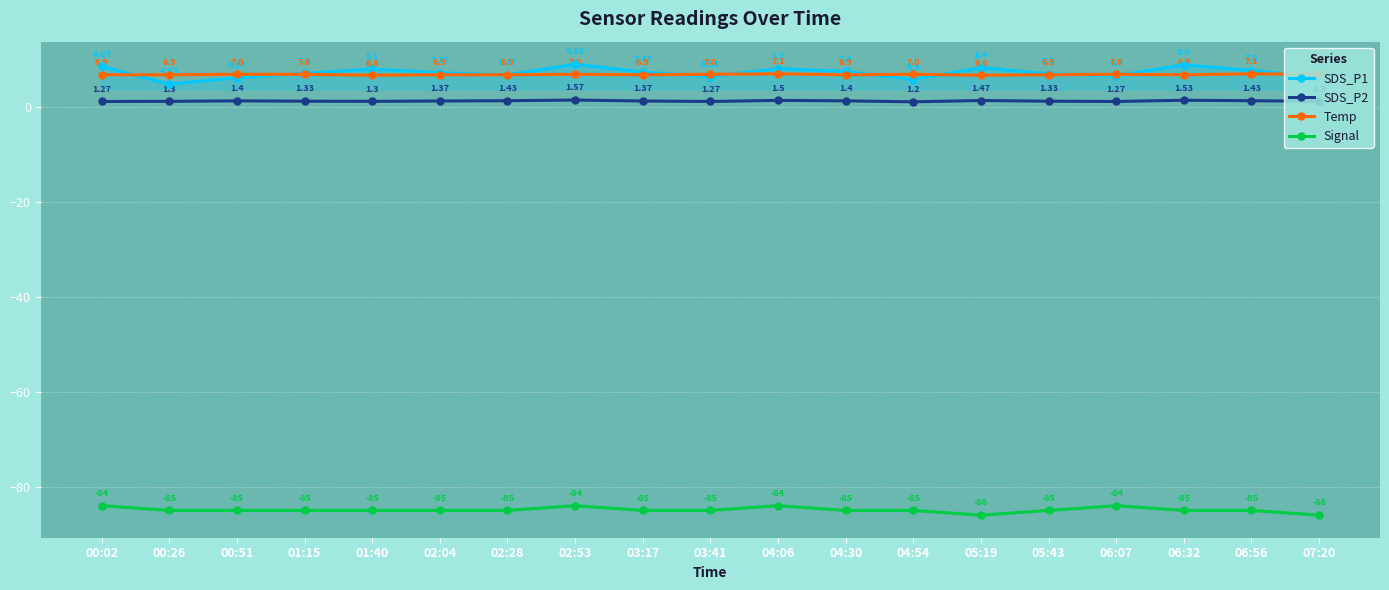

Which series has the largest total across all categories?

SDS_P1